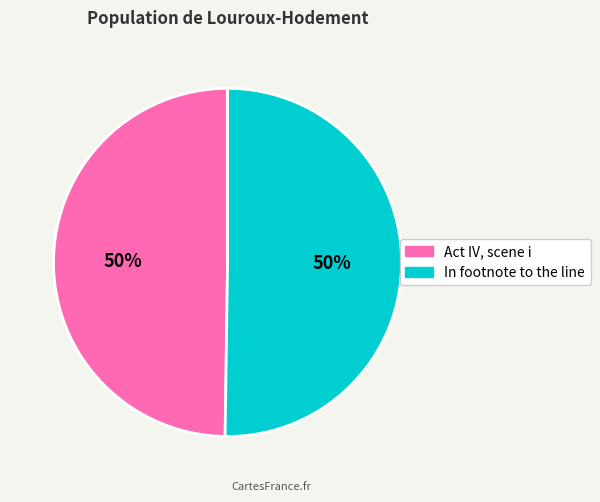

To the nearest percent, what is the average slice percentage?

50%